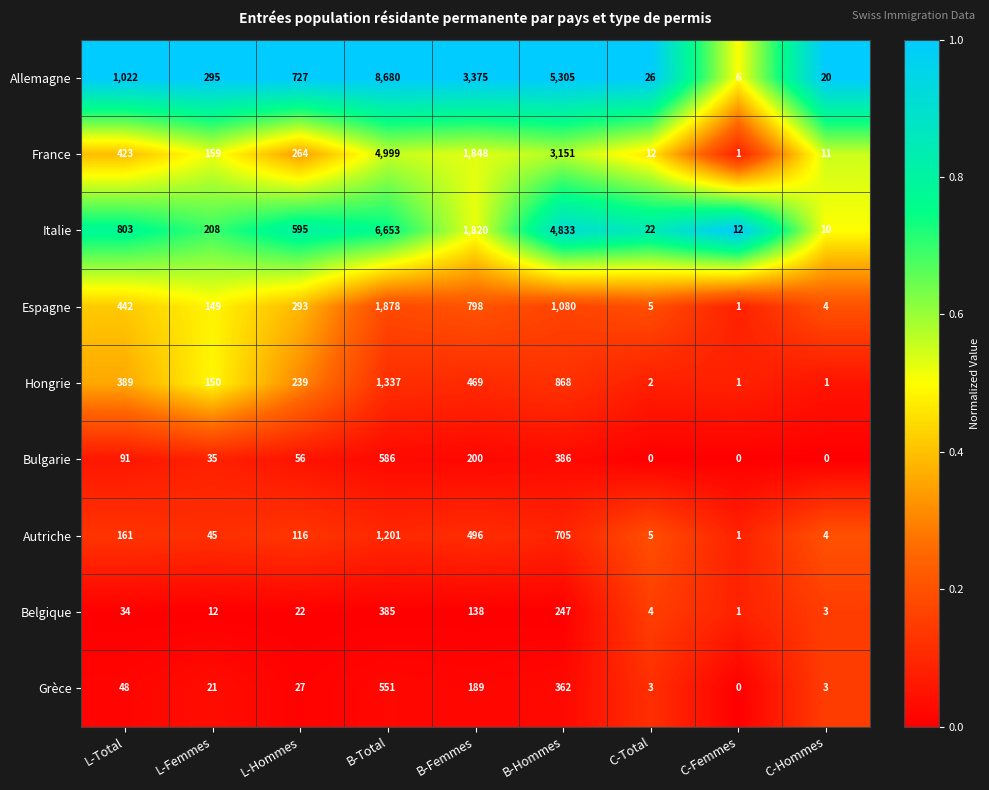

The Hongrie series shows 868 at B-Hommes. True or false?

True